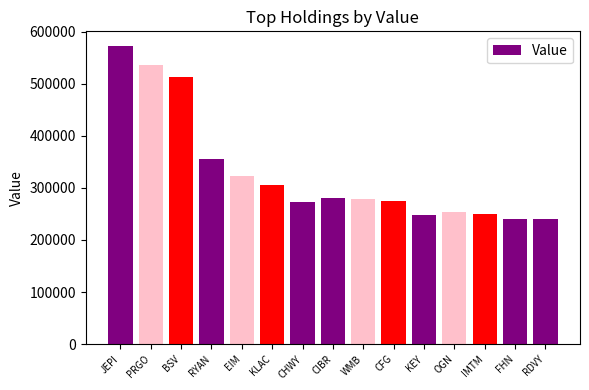

What is the value of the 2nd bar from the left?

536000